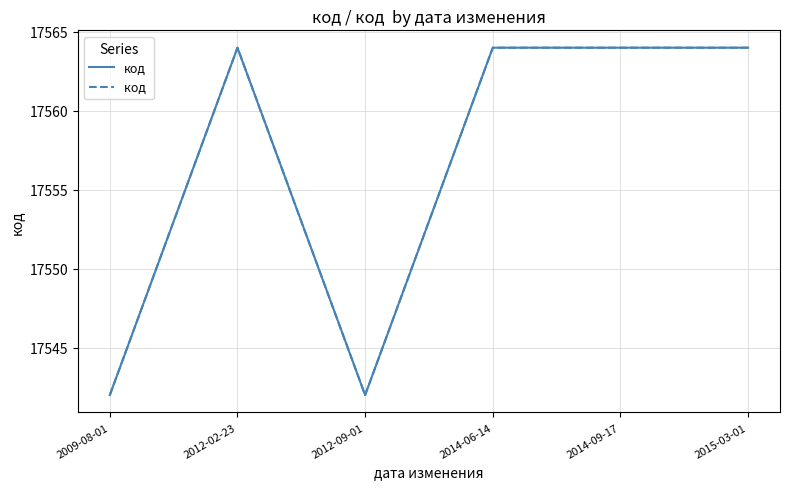

What is the label of the 2nd point from the left?

2012-02-23